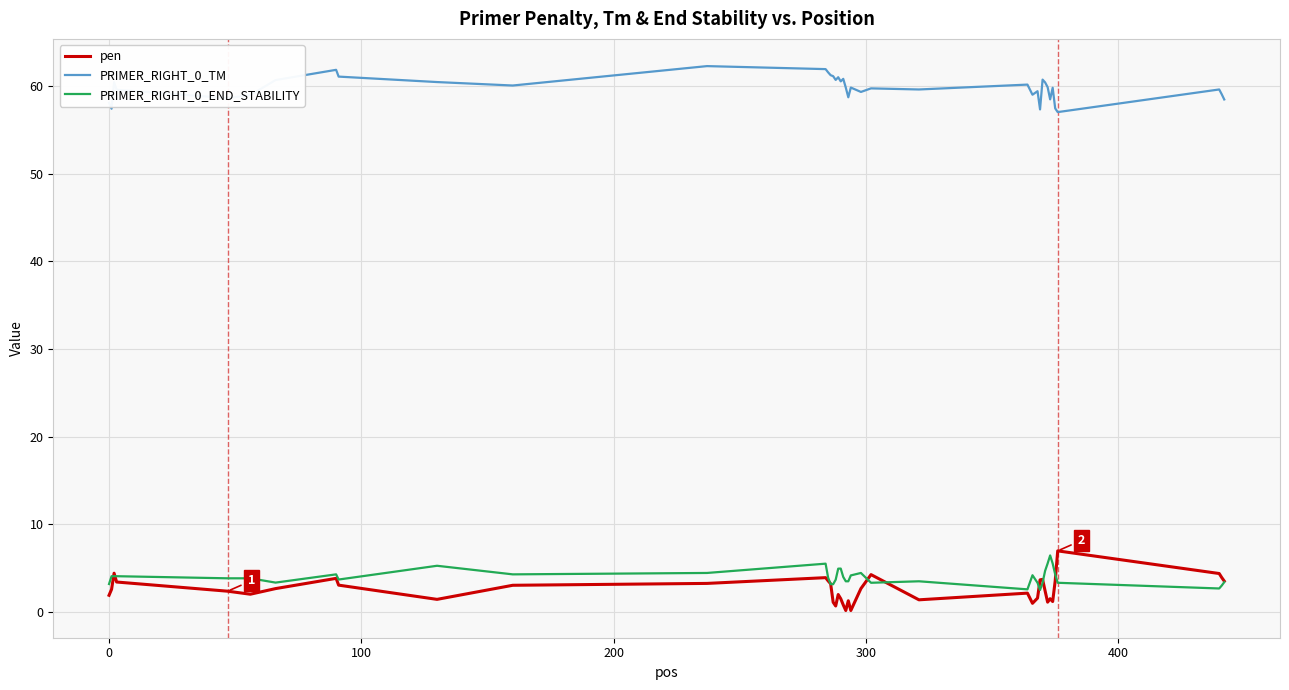

Which series has the largest total across all categories?

PRIMER_RIGHT_0_TM